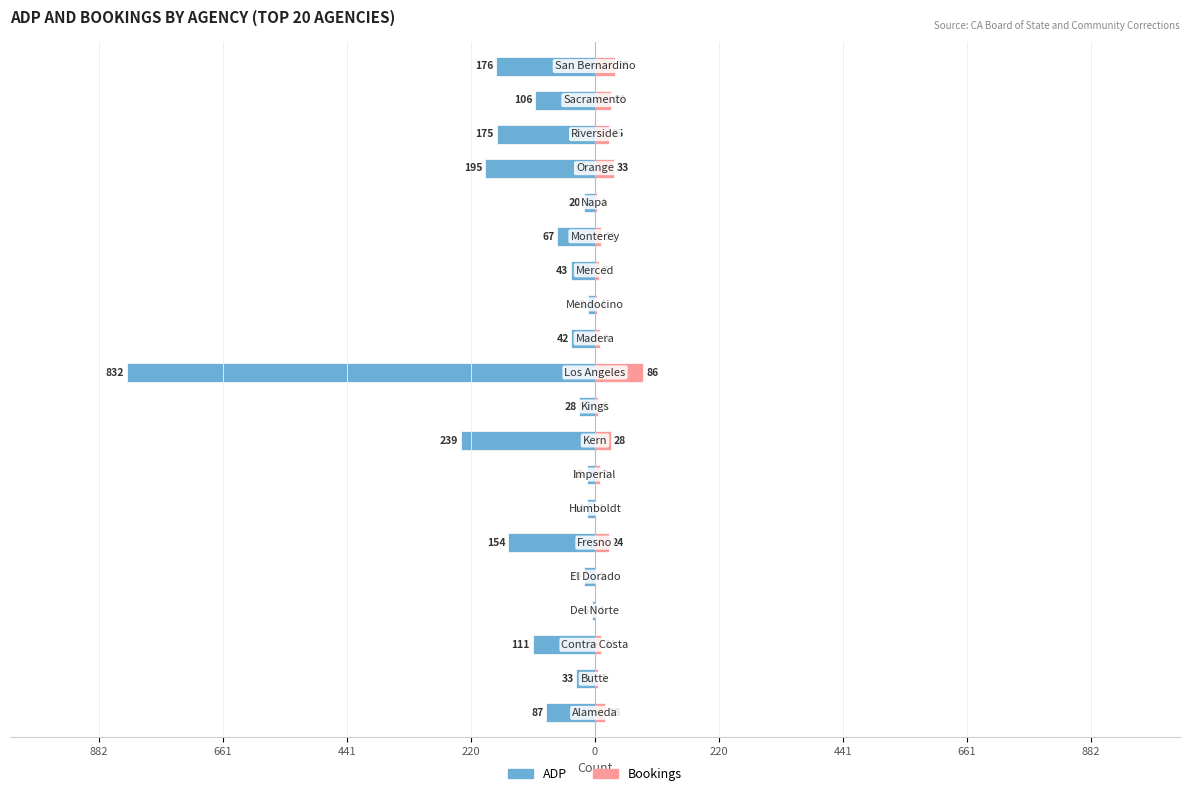

Reading right to left, what are all the values shown in this chart?

ADP: -176	-106	-175	-195	-20	-67	-43	-13	-42	-832	-28	-239	-15	-14	-154	-19	-6	-111	-33	-87
Bookings: 35	28	25	33	4	11	7	4	9	86	6	28	9	1	24	2	1	11	5	18